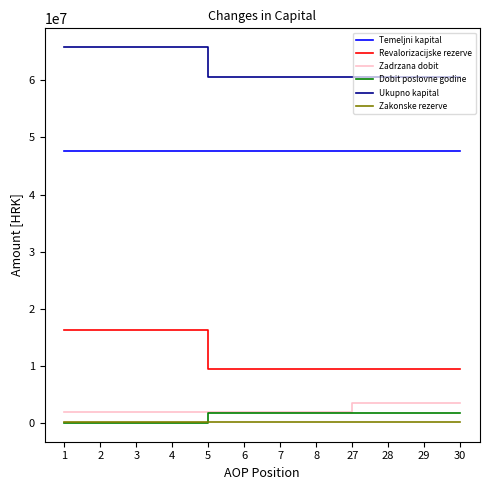

The value of Temeljni kapital at 30 is 15124226. True or false?

False